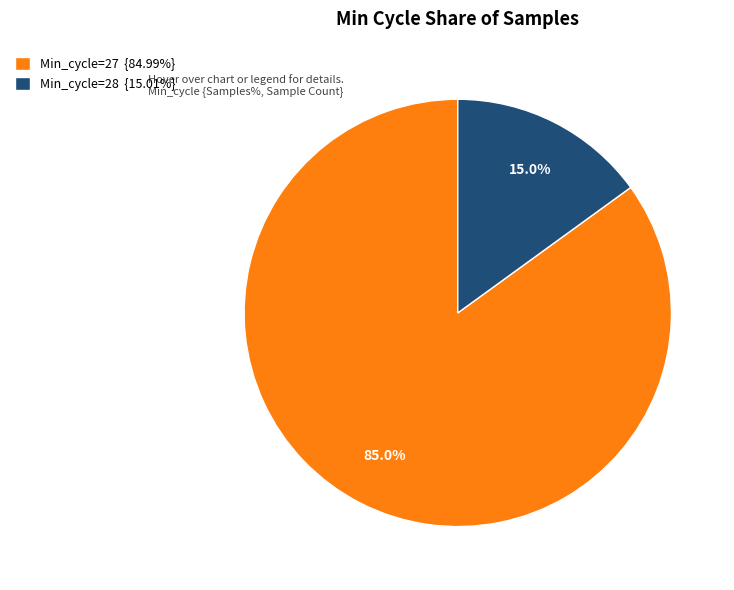

Does Min_cycle=28 {15.01%} represent more than half of the total?

No